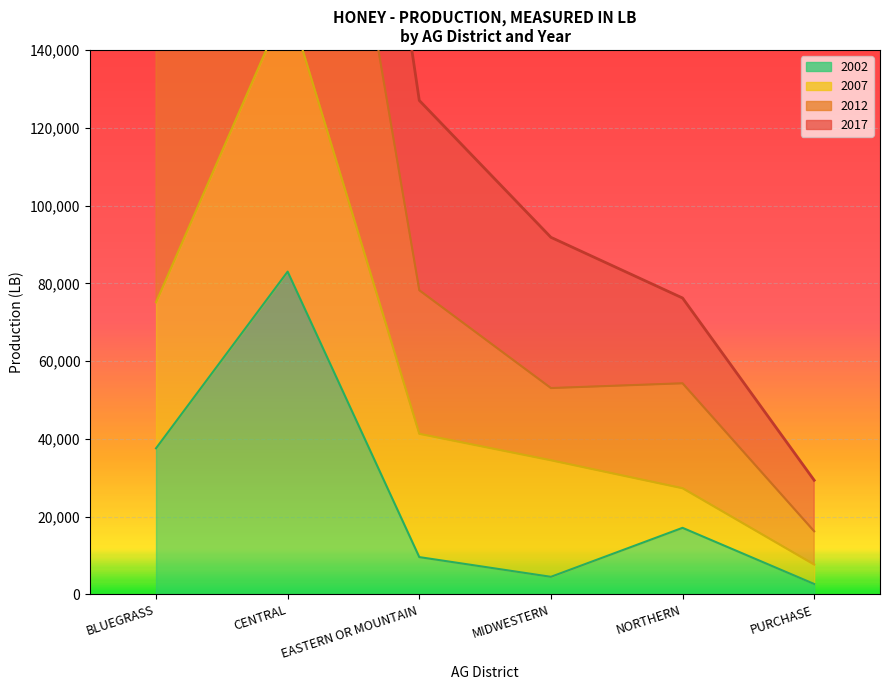

The 2012 series shows 225009 at EASTERN OR MOUNTAIN. True or false?

False